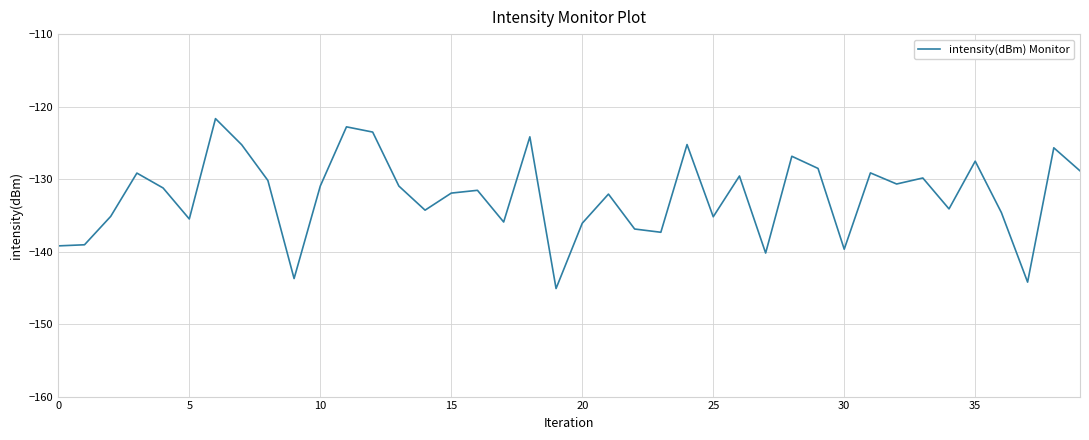

What is the greatest value displayed?

-121.7